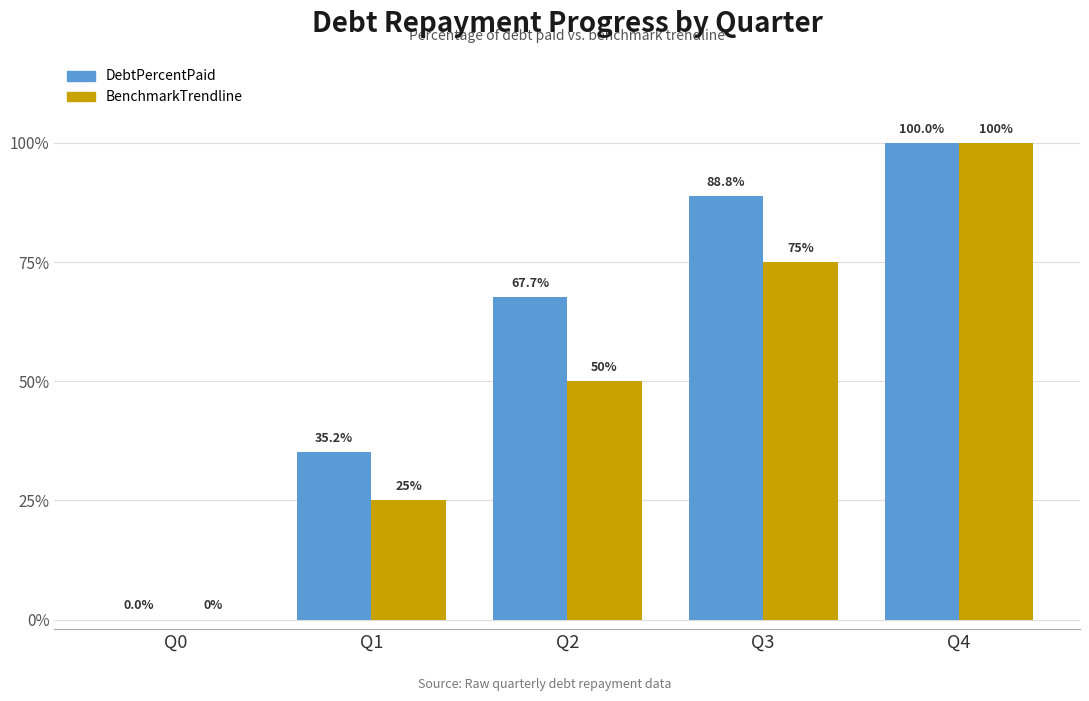

At which label is BenchmarkTrendline closest to 50?

Q2